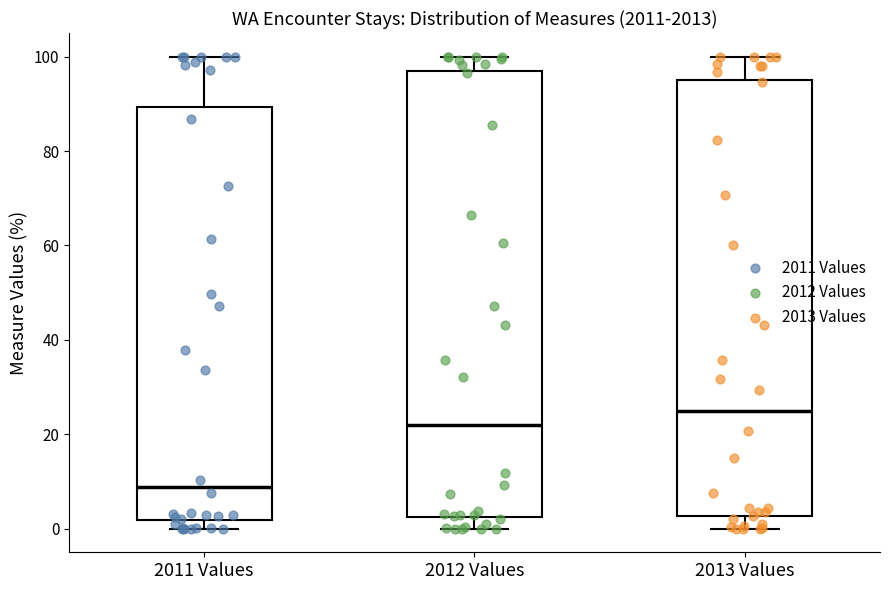

Reading left to right, transcribe this box plot: for each box, give where its median line is, the range the box spans, and where its two whiskers end, as read against the y-axis. The values are not printed on the chart, so give them approximately, as read against the axis.

2011 Values: median 8, box 2 to 90, whiskers 0 to 100
2012 Values: median 22, box 2 to 96, whiskers 0 to 100
2013 Values: median 24, box 2 to 96, whiskers 0 to 100